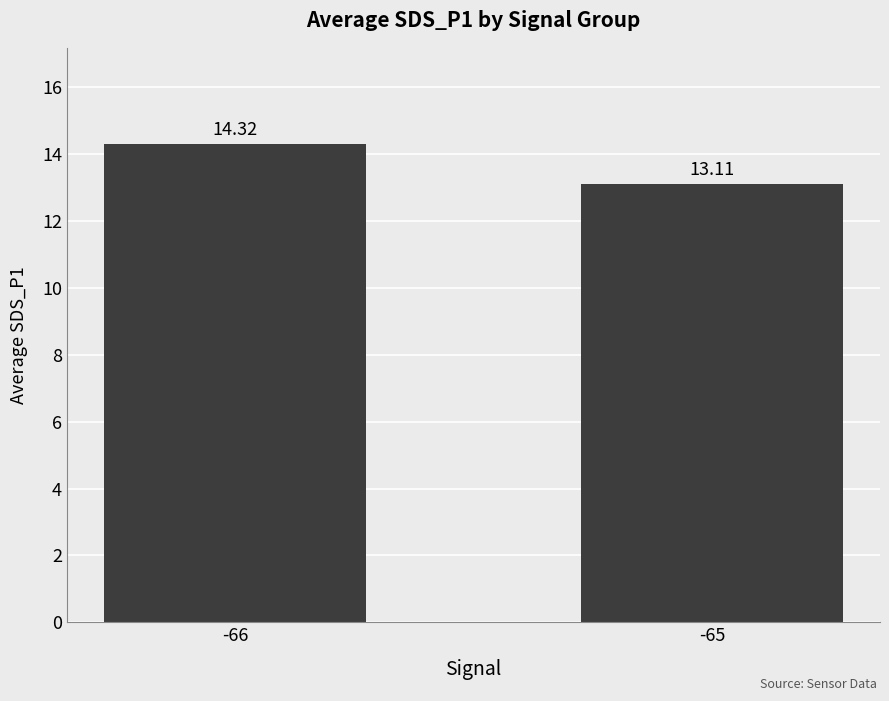

Where does the data first go above 14?

-66